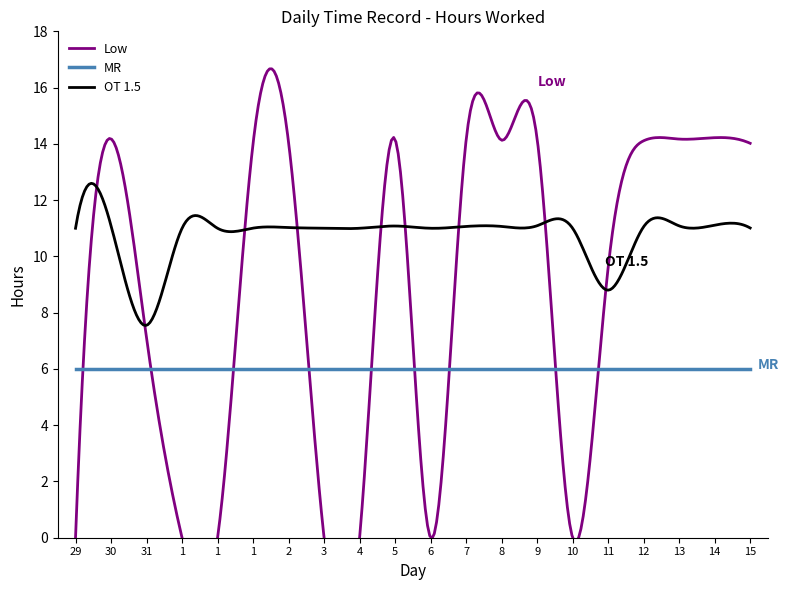

Between 11 and 3, which is larger?

11